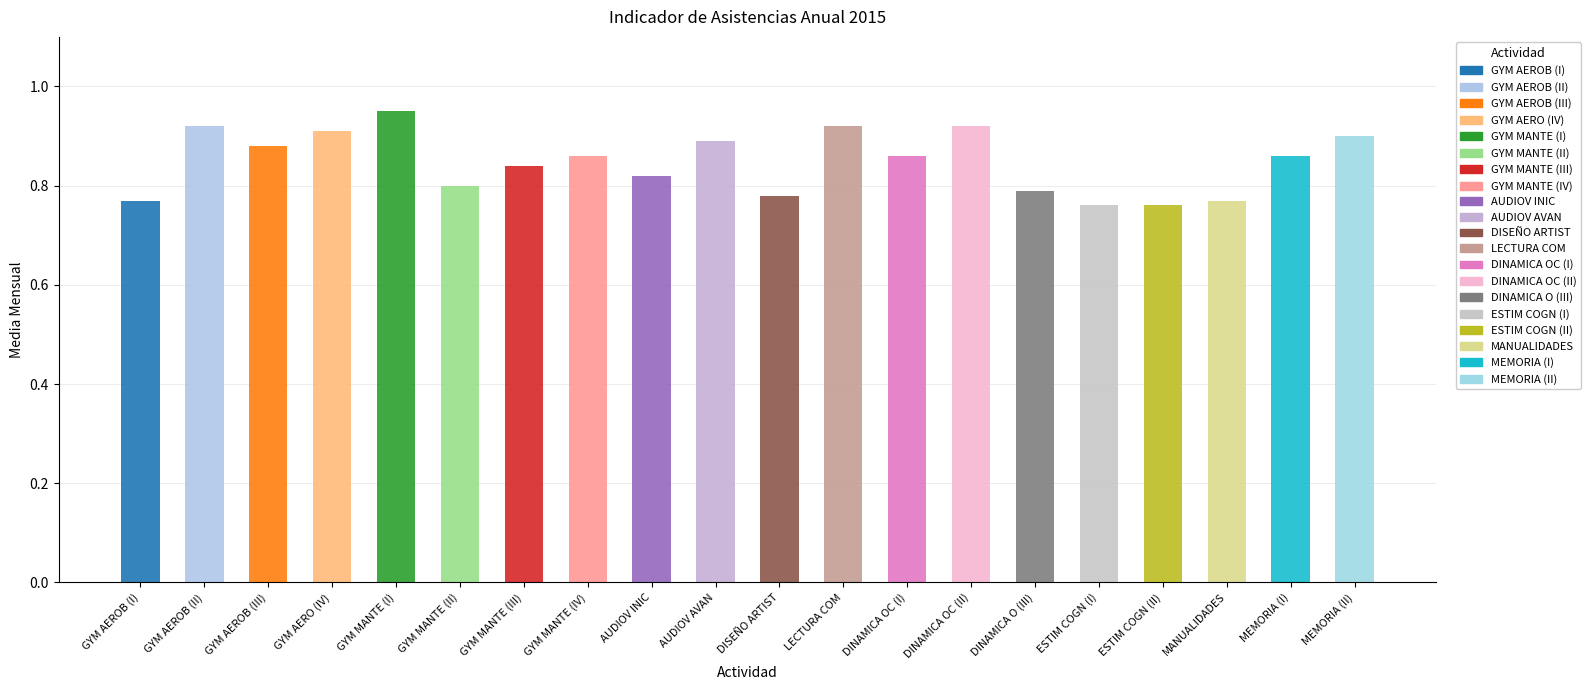

What position from the left is GYM AERO (IV)?

4